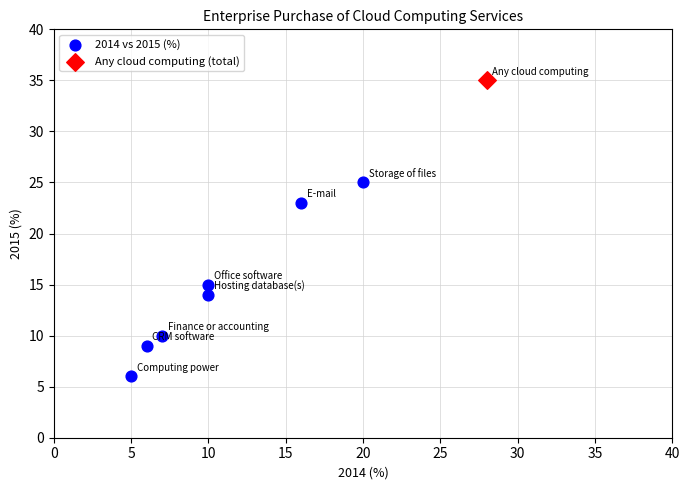

What are all the series names shown in the legend?

2014 vs 2015 (%), Any cloud computing (total)